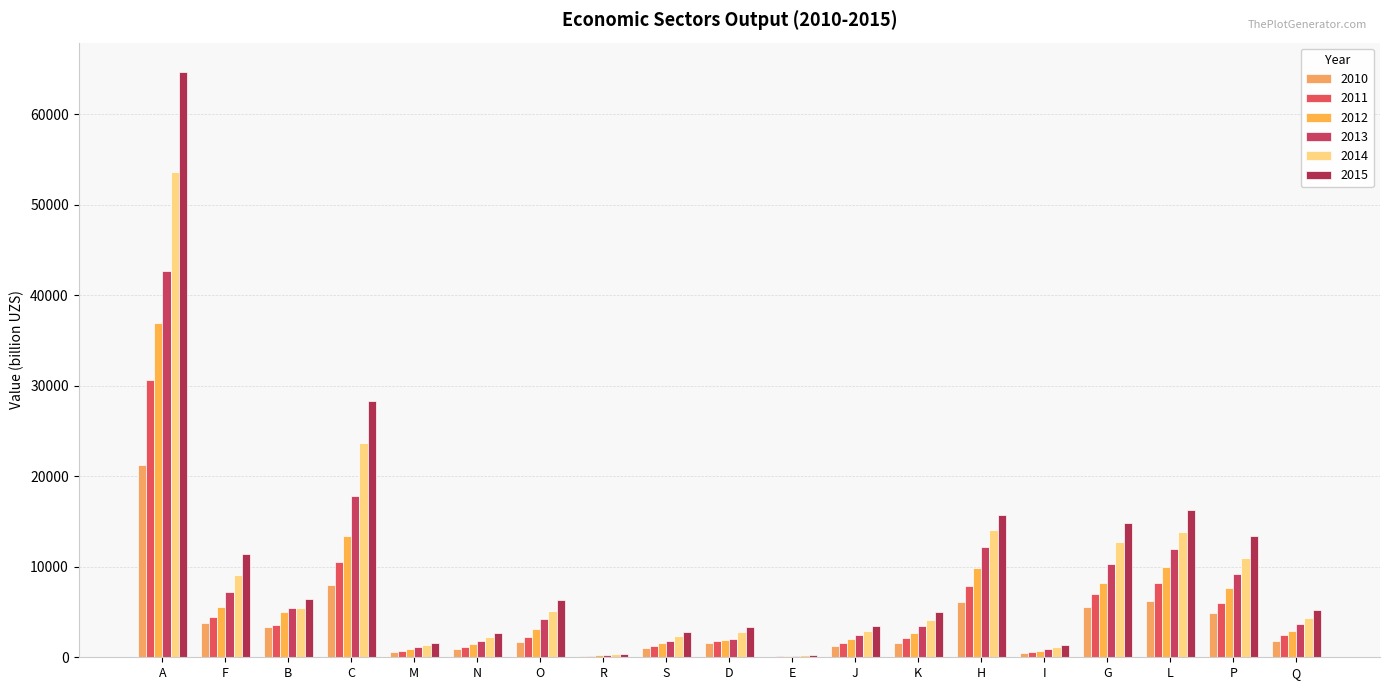

What is the sum of all 2011 values?

92473.8